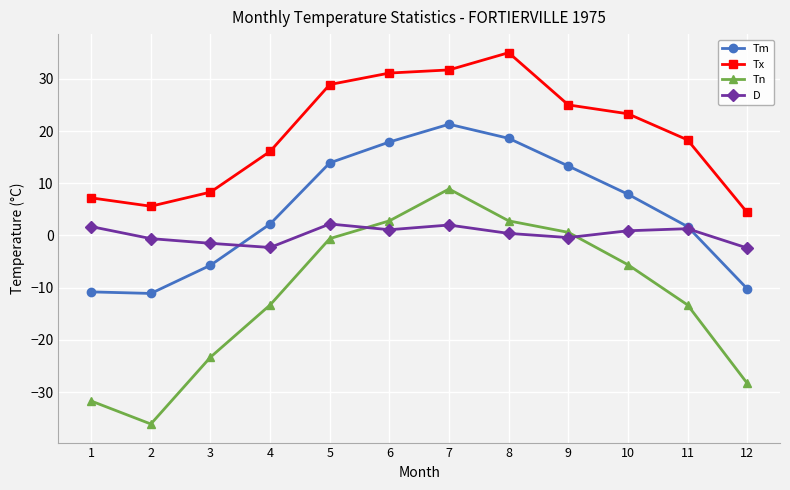

True or false: Tx and Tn intersect in this chart.

False